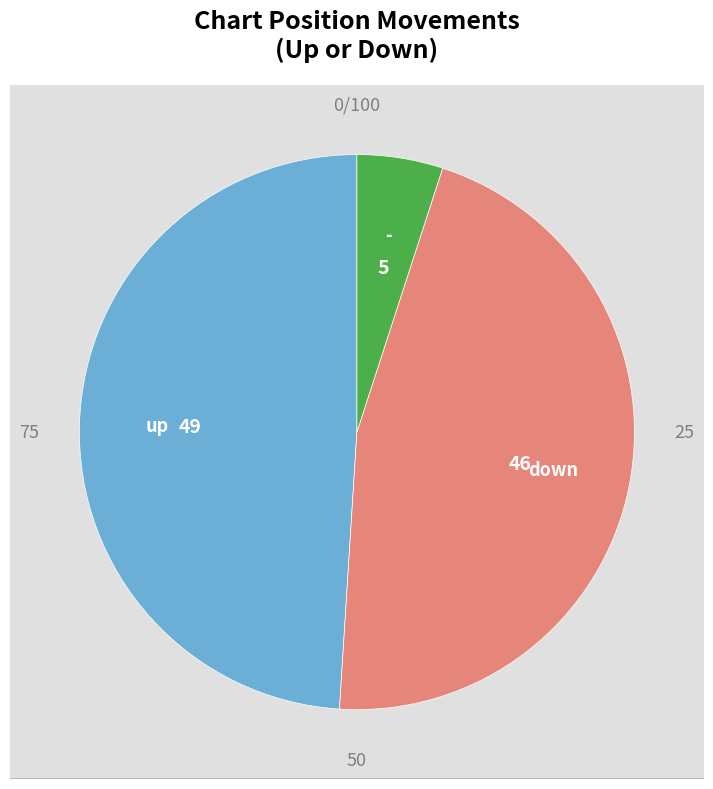

Approximately how many times larger is the value at - compared to up?

0.1